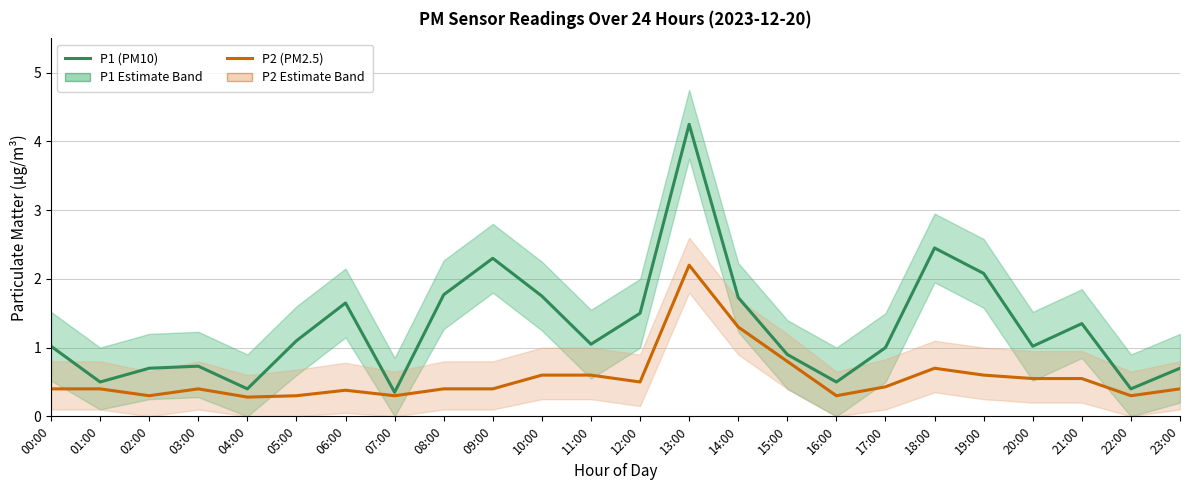

What is the average value of the P1 (PM10) series?

1.3